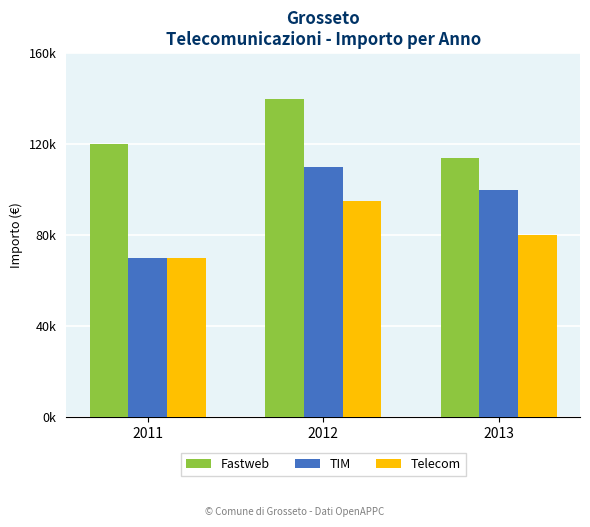

The value of TIM at 2013 is 62824. True or false?

False